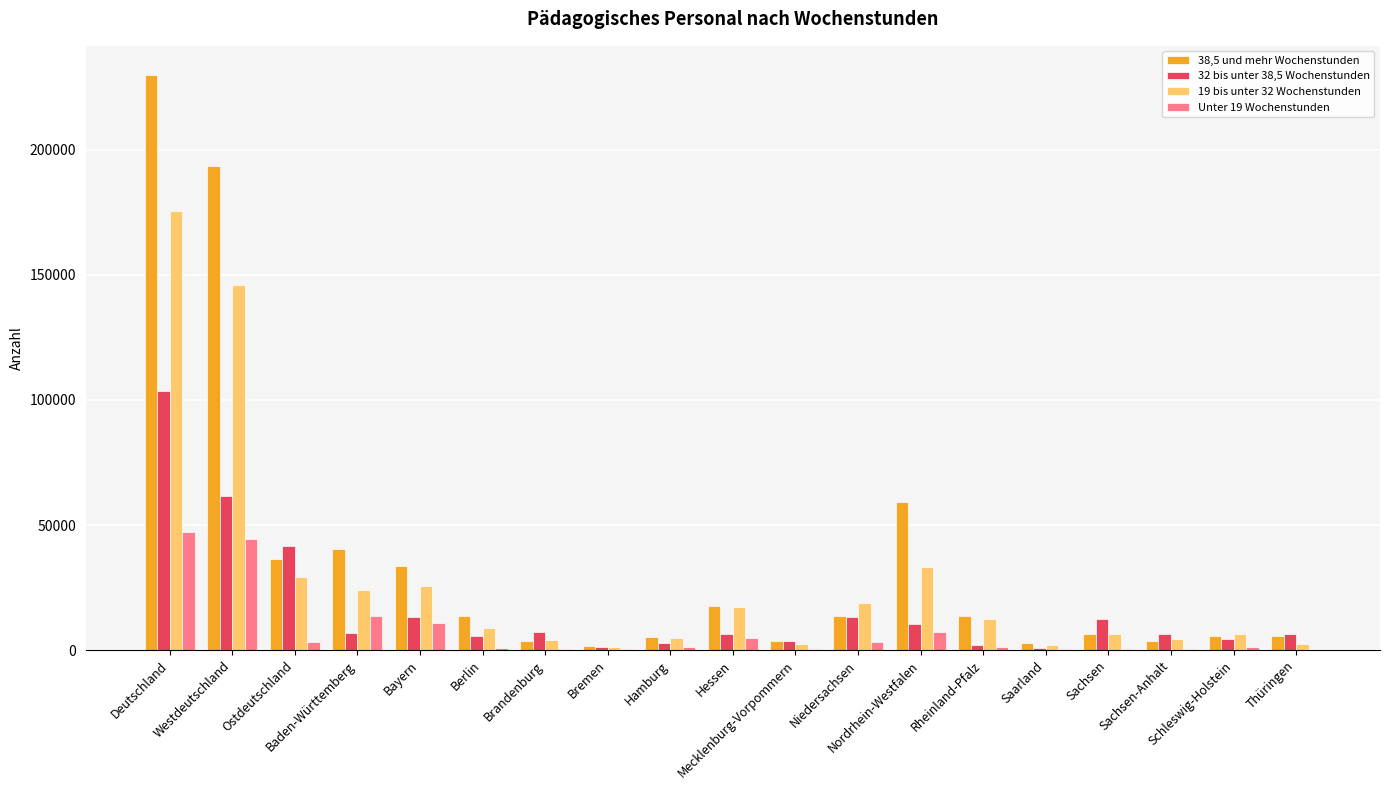

What is the greatest value displayed?

230018